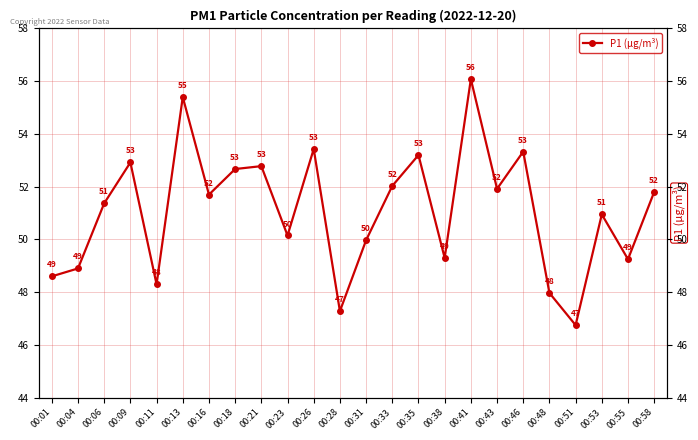

Which category has the lowest value across all series?

00:51